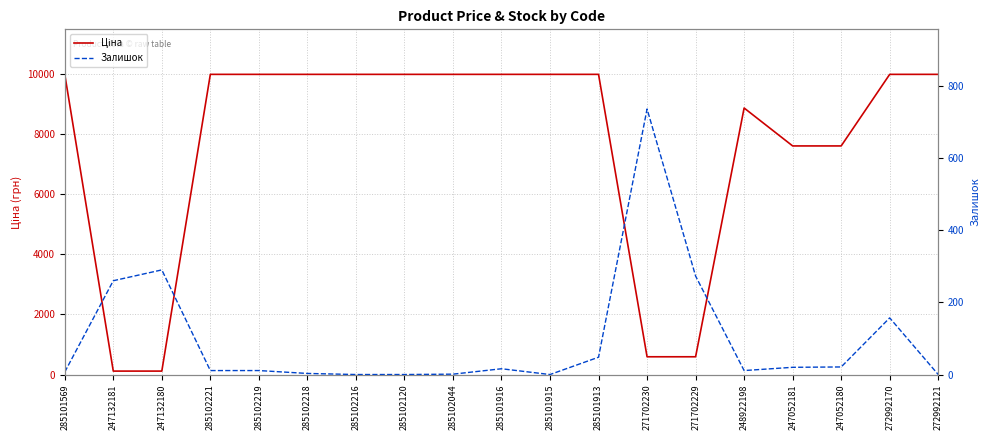

How many lines are shown in the chart?

2